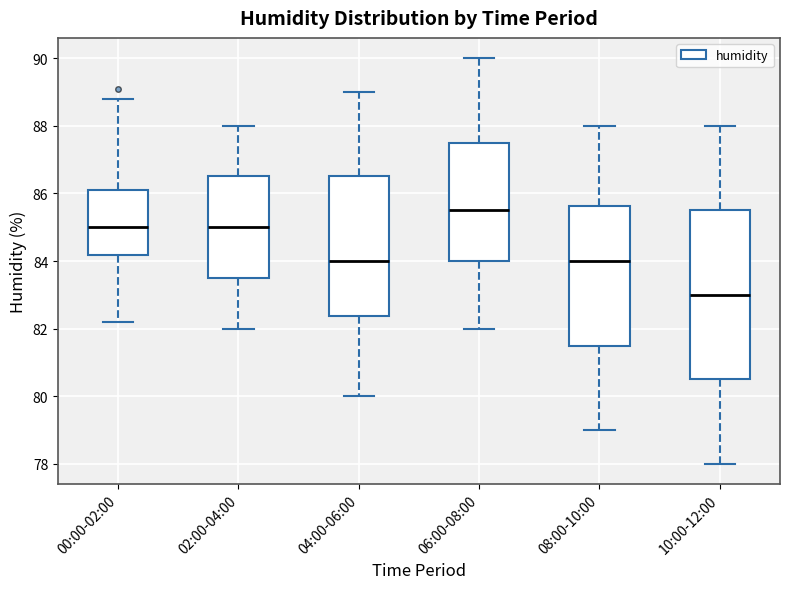

Reading left to right, read every box against the y-axis: the position of its median line, the range the box covers, and the ends of its whiskers. The values are not printed on the chart, so give them approximately, as read against the axis.

00:00-02:00: median 85.0, box 84.2 to 86.2, whiskers 82.2 to 88.8
02:00-04:00: median 85.0, box 83.6 to 86.6, whiskers 82.0 to 88.0
04:00-06:00: median 84.0, box 82.4 to 86.6, whiskers 80.0 to 89.0
06:00-08:00: median 85.6, box 84.0 to 87.6, whiskers 82.0 to 90.0
08:00-10:00: median 84.0, box 81.6 to 85.6, whiskers 79.0 to 88.0
10:00-12:00: median 83.0, box 80.6 to 85.6, whiskers 78.0 to 88.0